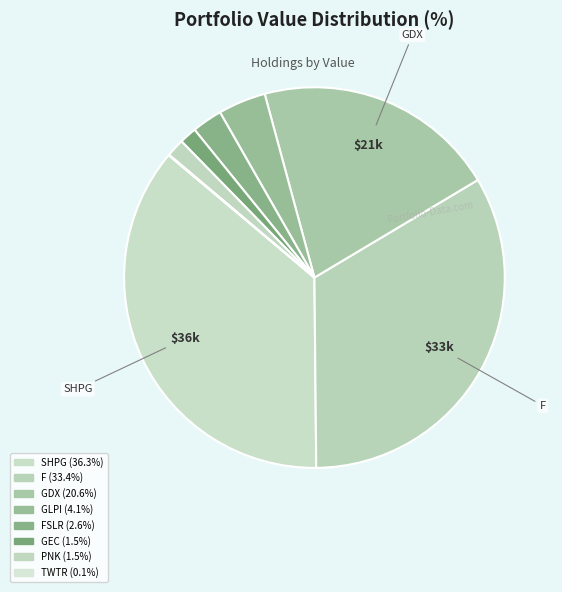

To the nearest percent, what is the average slice percentage?

12%